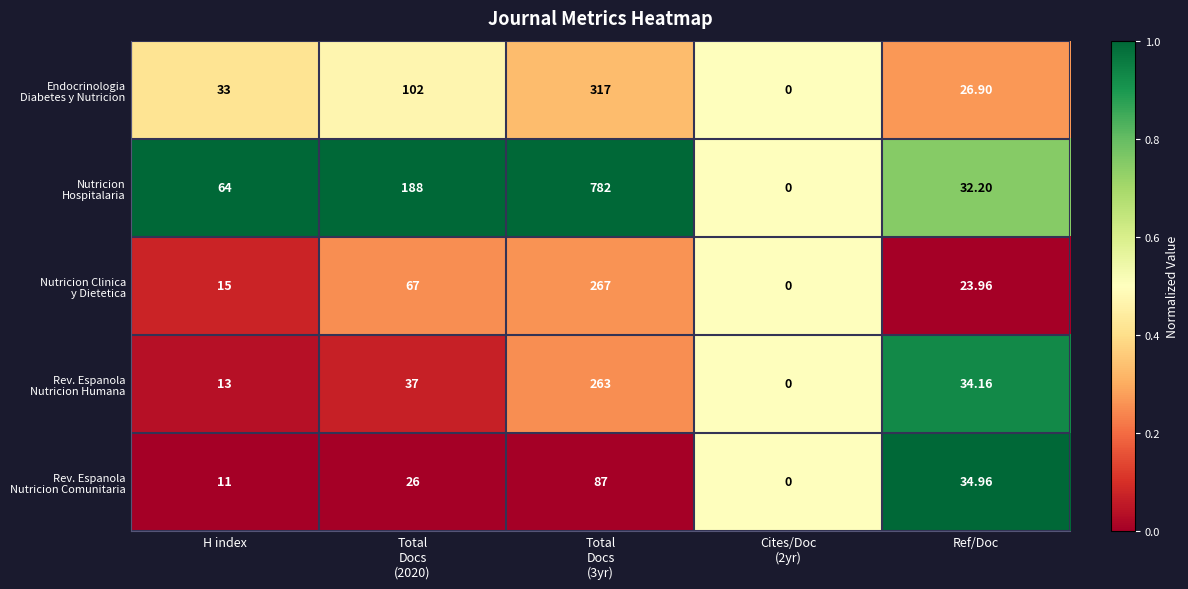

Which series has the largest total across all categories?

Nutricion Hospitalaria